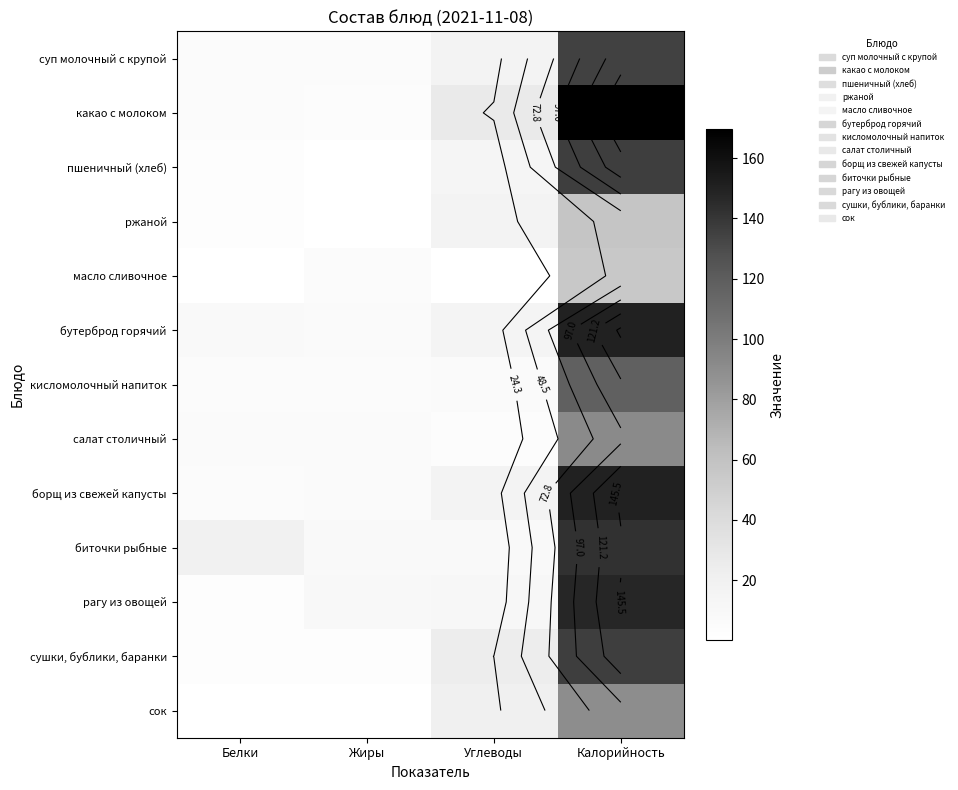

The value of борщ из свежей капусты at Углеводы is 5.0. True or false?

False